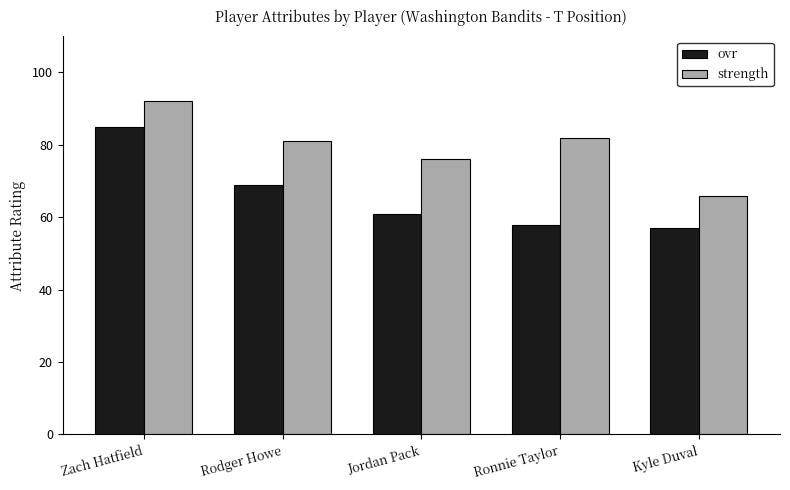

At how many categories does at least one series exceed 87?

1